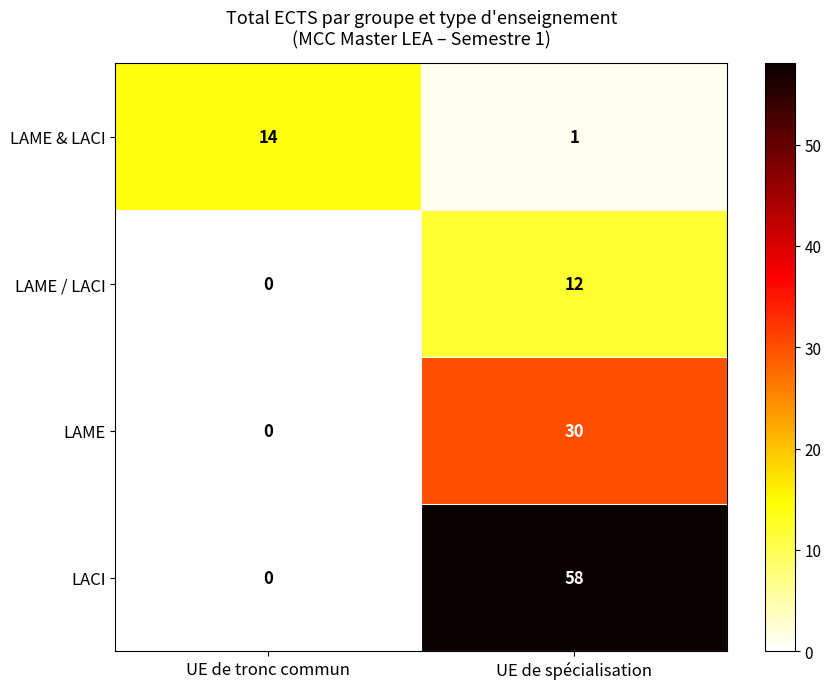

How many data points in LAME / LACI are less than 12?

1